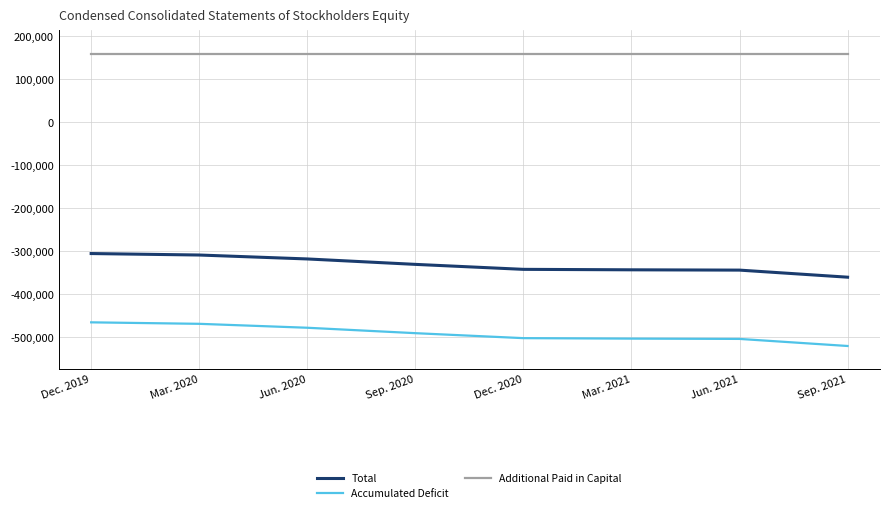

True or false: Total and Accumulated Deficit intersect in this chart.

False